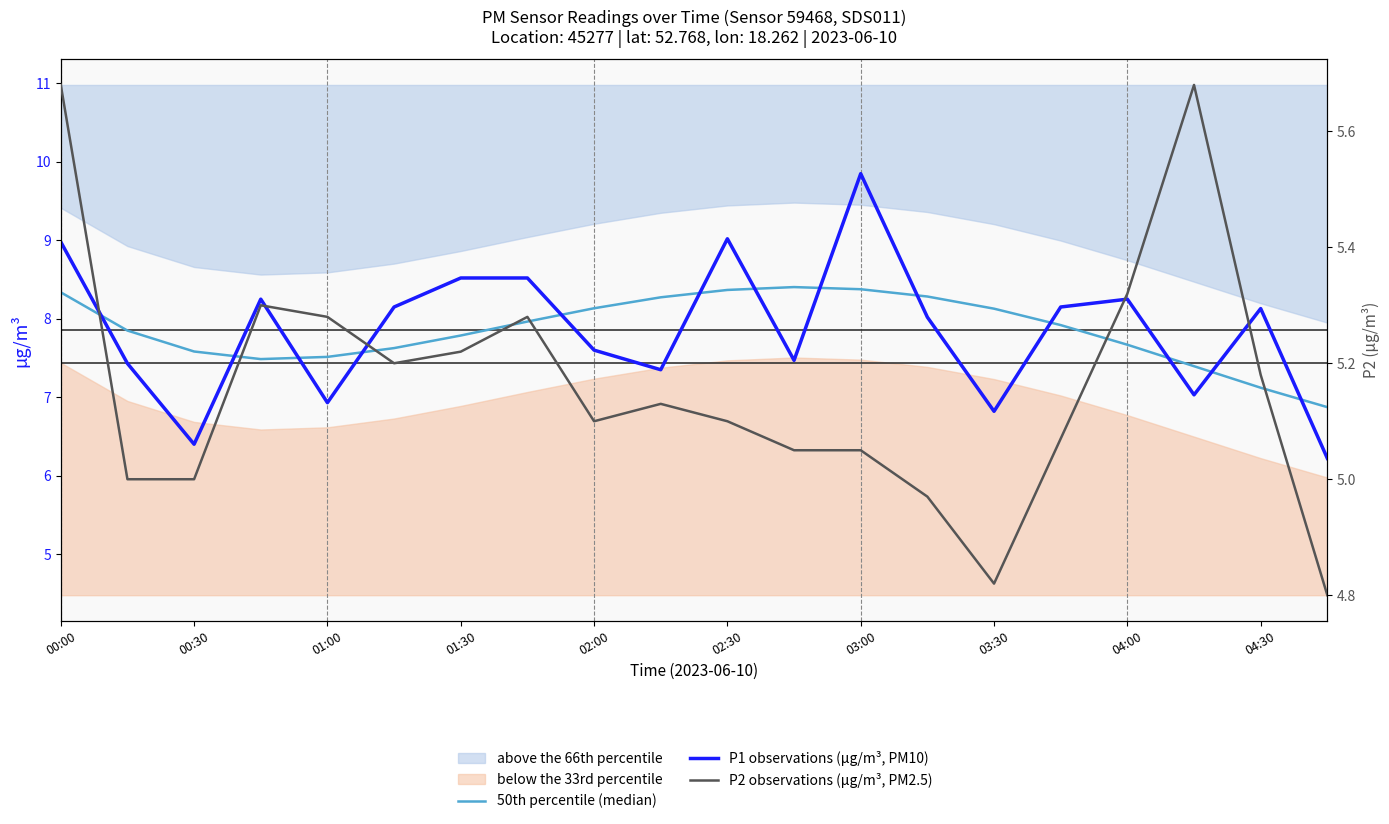

True or false: P1 observations (µg/m³, PM10) and P2 observations (µg/m³, PM2.5) cross at least once.

False